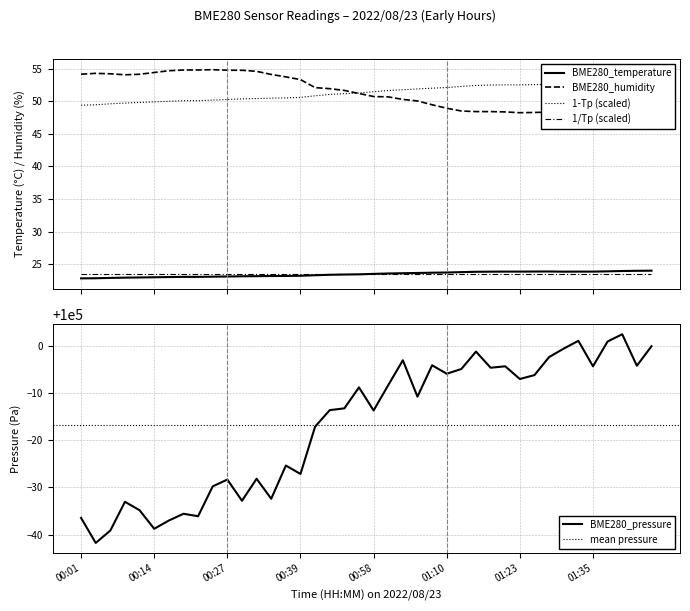

In BME280_temperature, how many points are lower than both neighbors (excluding endpoints)?

1